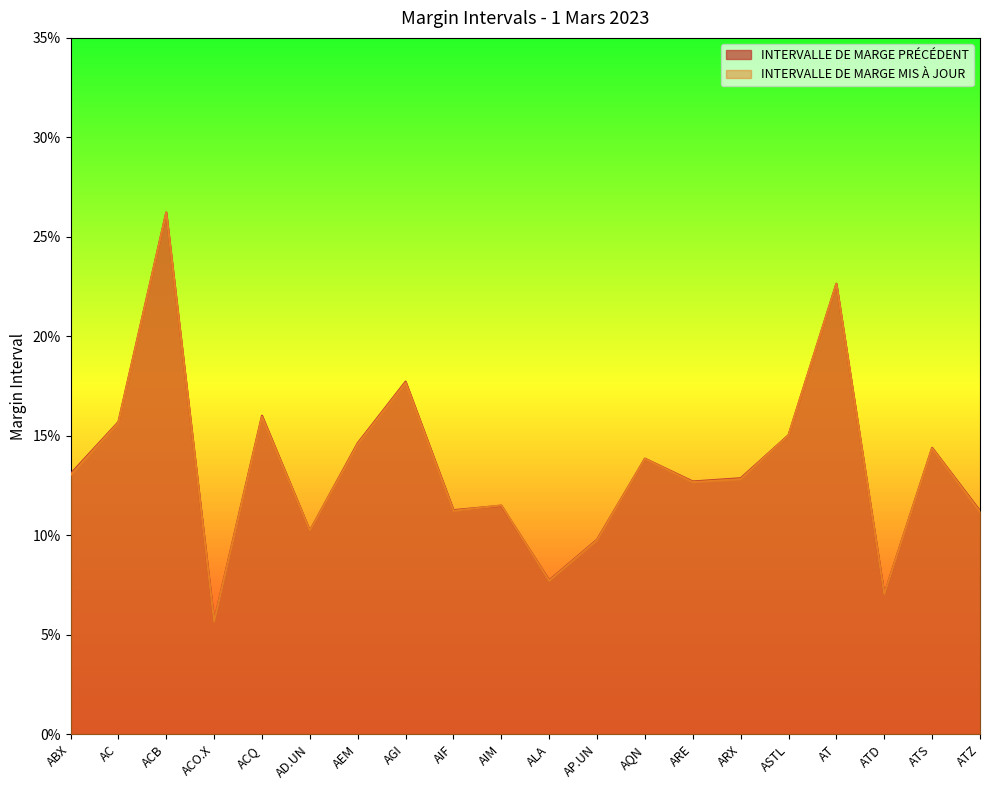

Which label corresponds to the largest value in the chart?

ACB